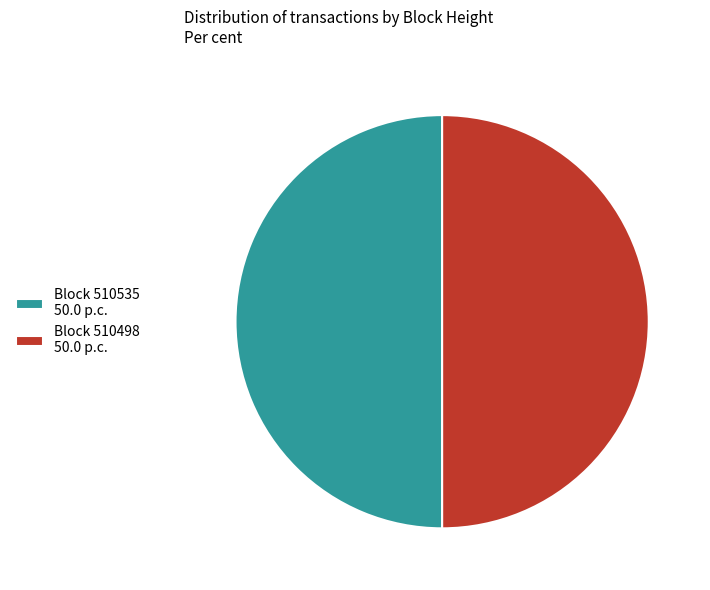

Is the sum of Block 510535 50.0 p.c. and Block 510498 50.0 p.c. greater than half?

Yes